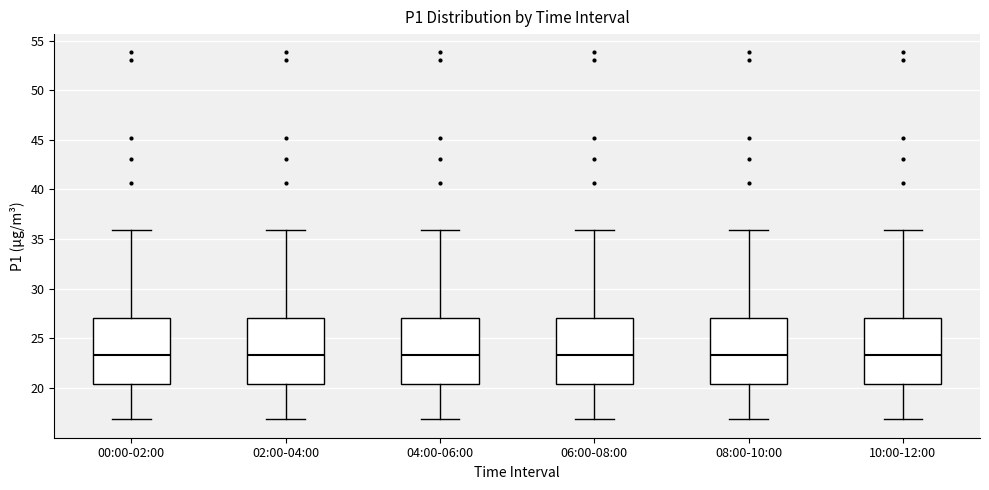

Where does the median line of the box for 08:00-10:00 sit on the y-axis? The values are not printed on the chart, so give them approximately, as read against the axis.

23.5